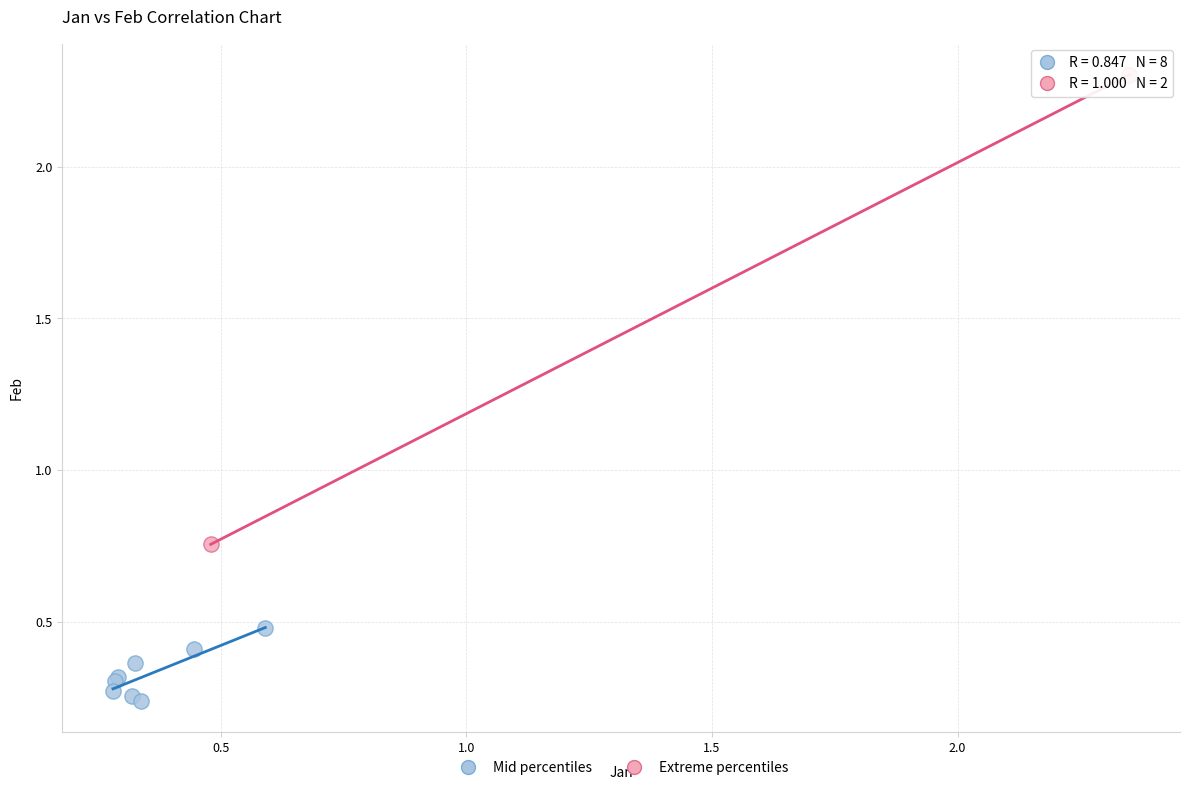

Which series reaches the maximum Y coordinate?

Extreme percentiles